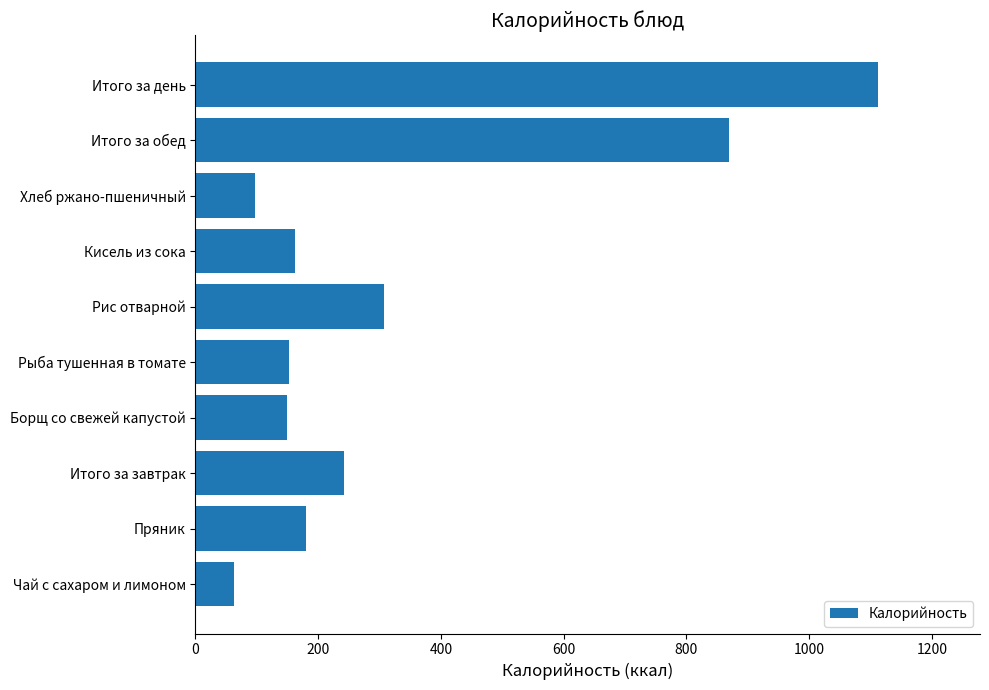

What is the approximate value at Чай с сахаром и лимоном?

62.0